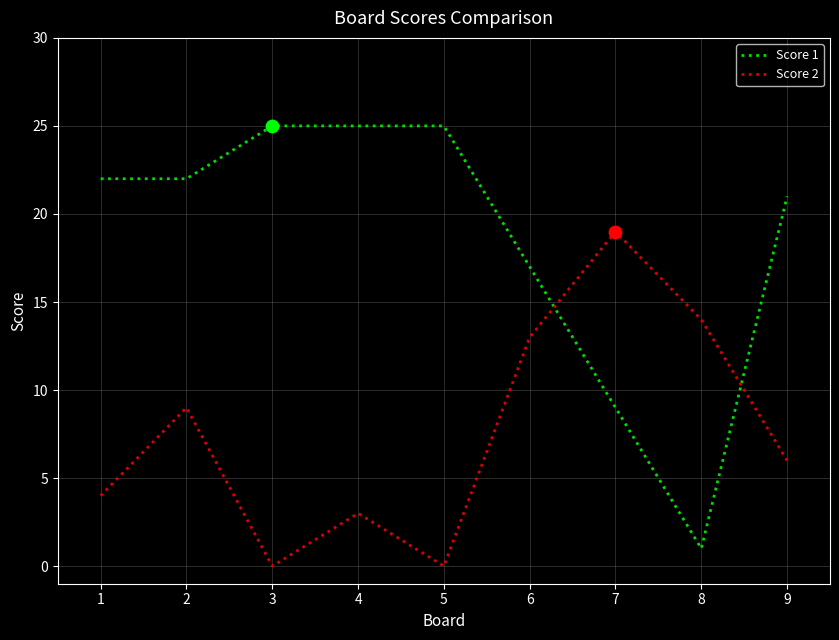

At which category is the sum across all series the highest?

2